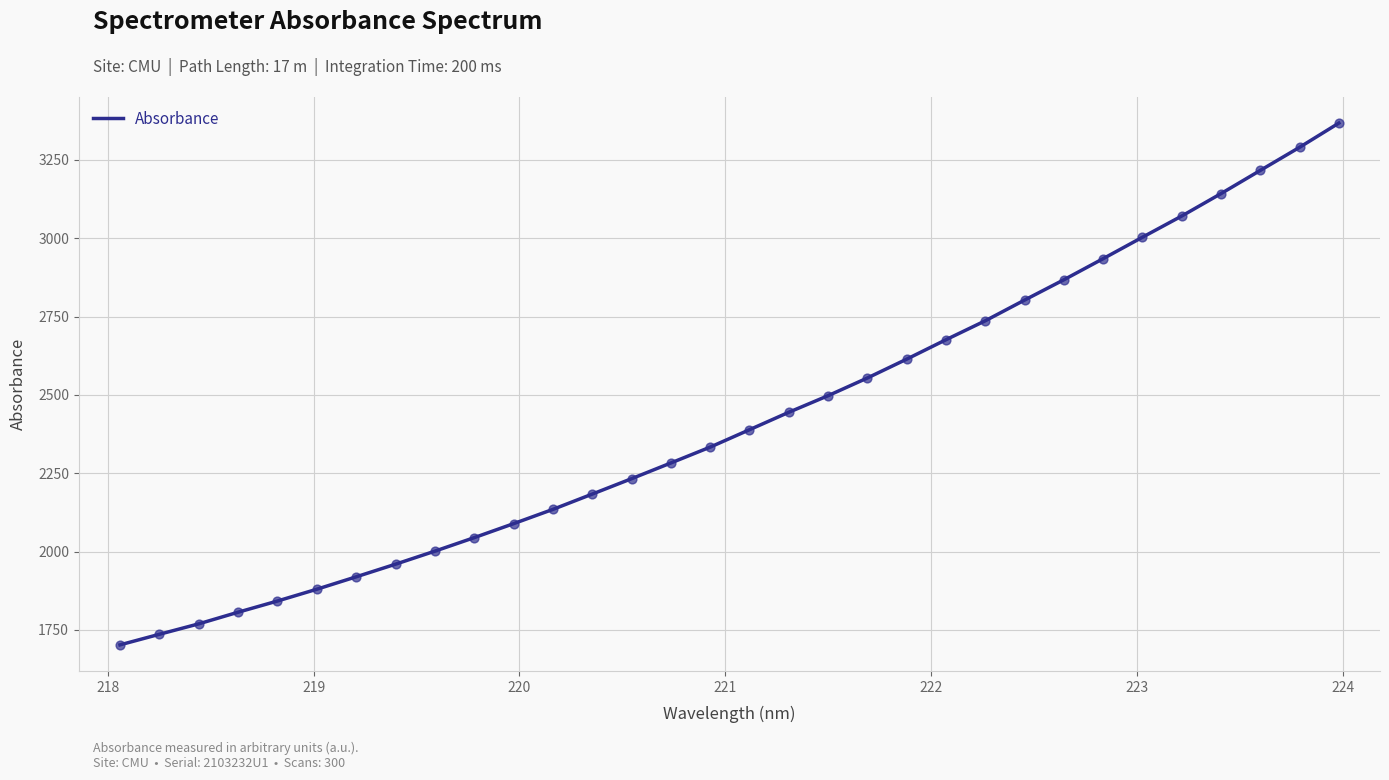

What is the difference between the maximum and minimum values?

1665.6